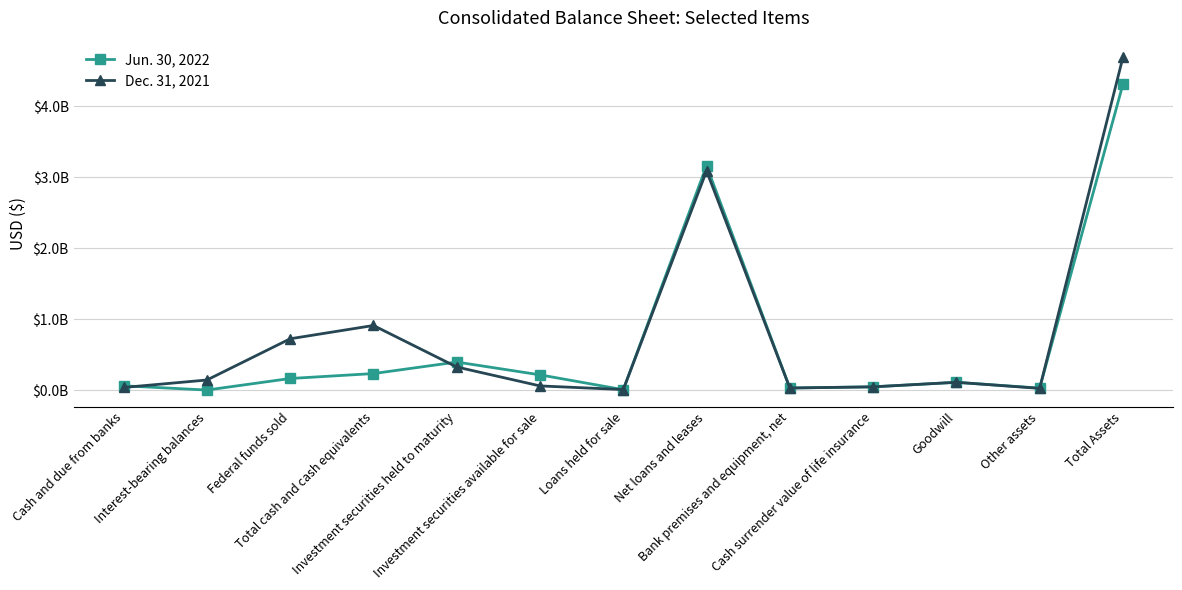

Where does the Jun. 30, 2022 series first go above 113835000?

Federal funds sold